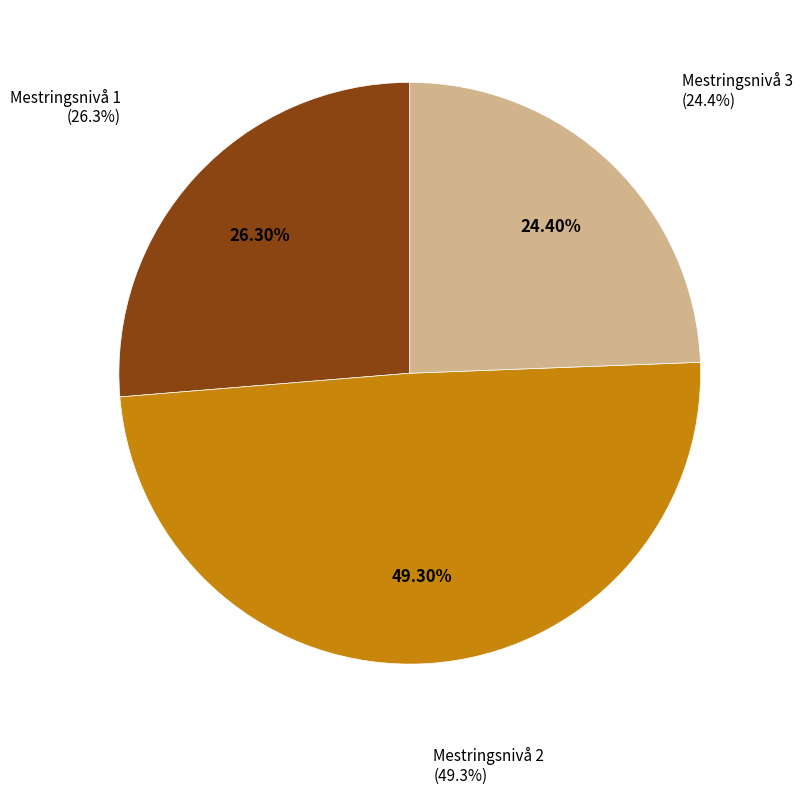

What is the largest slice in the pie chart?

Mestringsnivå 2